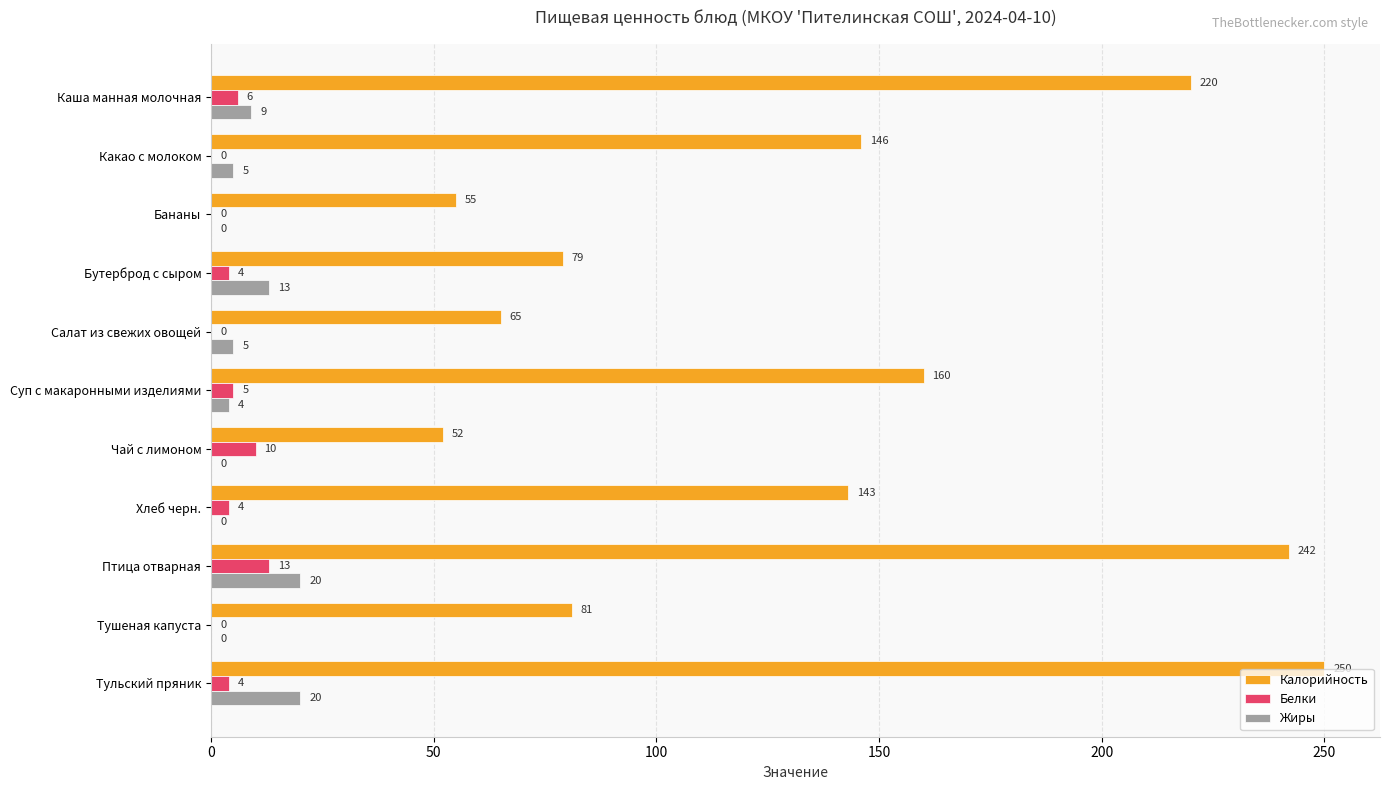

Which series has the widest spread of values?

Калорийность